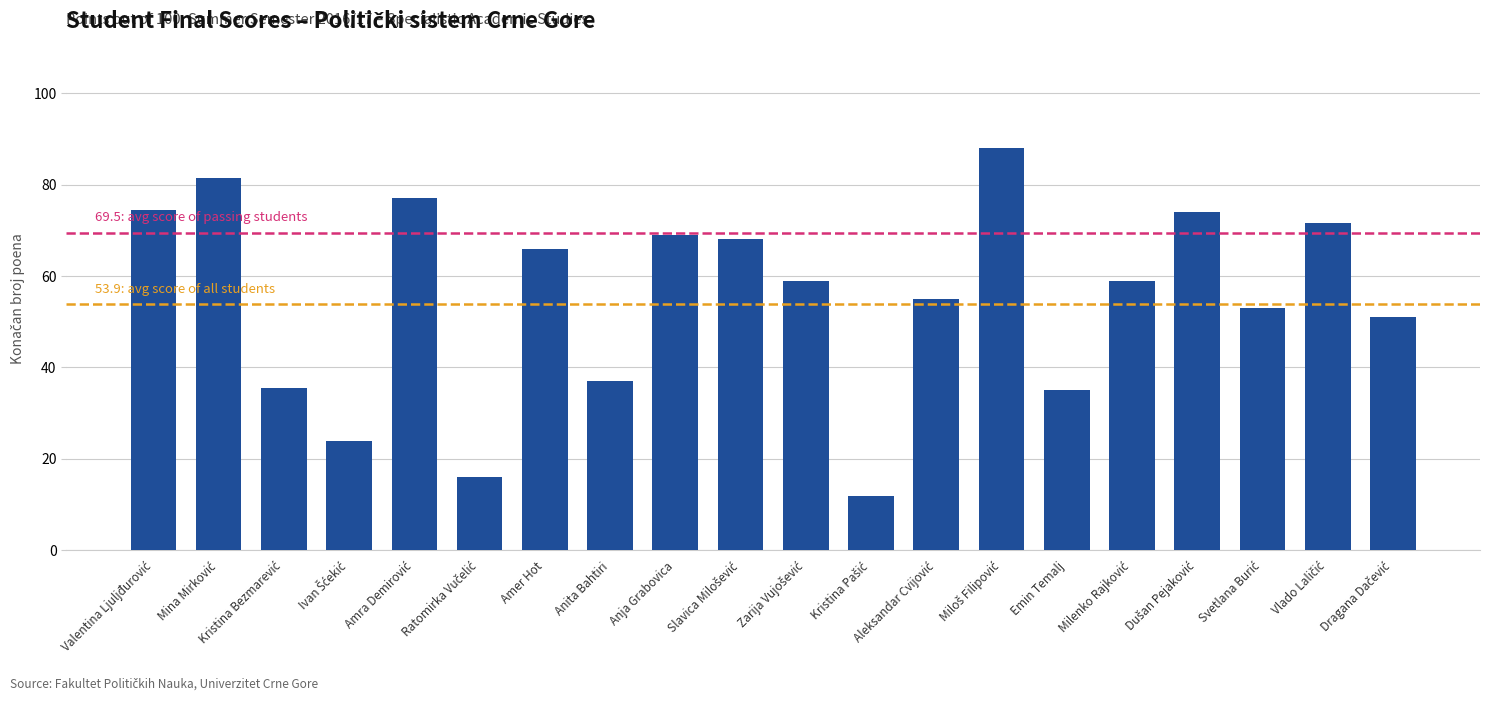

What position from the left is Anita Bahtiri?

8